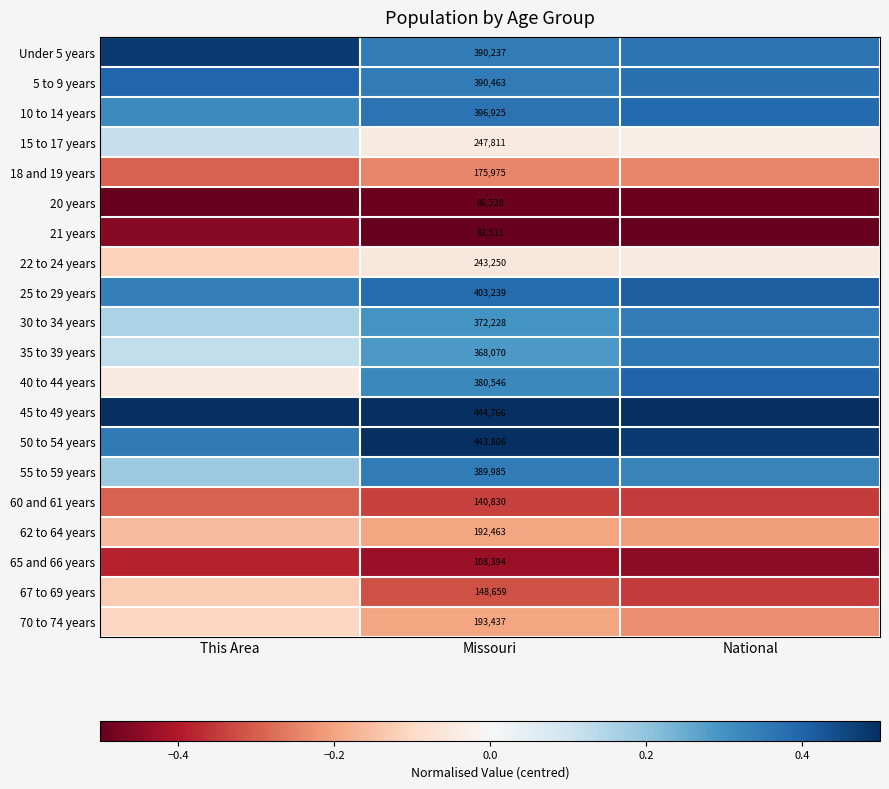

What is the sum of the 62 to 64 years values at This Area and National?

-0.4